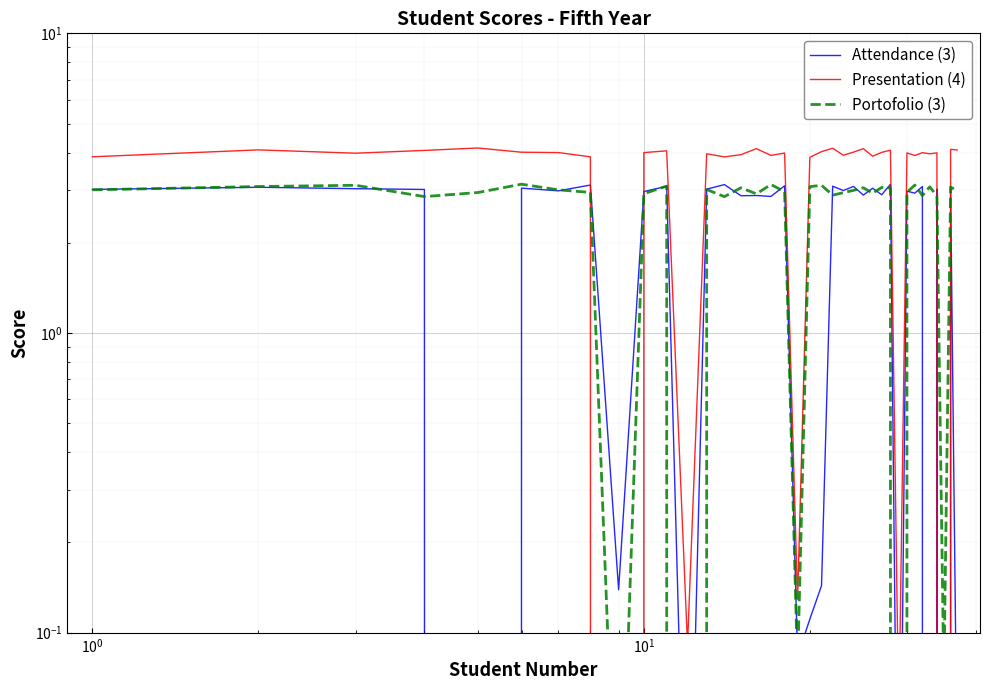

What is the difference between the maximum and minimum values in the Presentation (4) series?

4.1